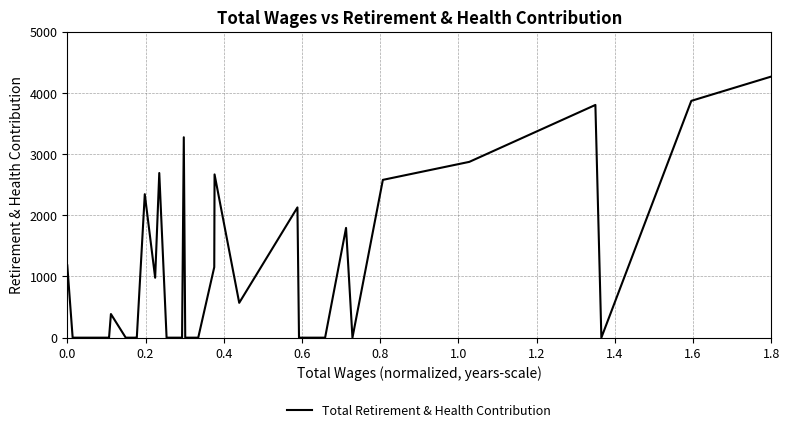

What is the difference between the maximum and minimum values?

4266